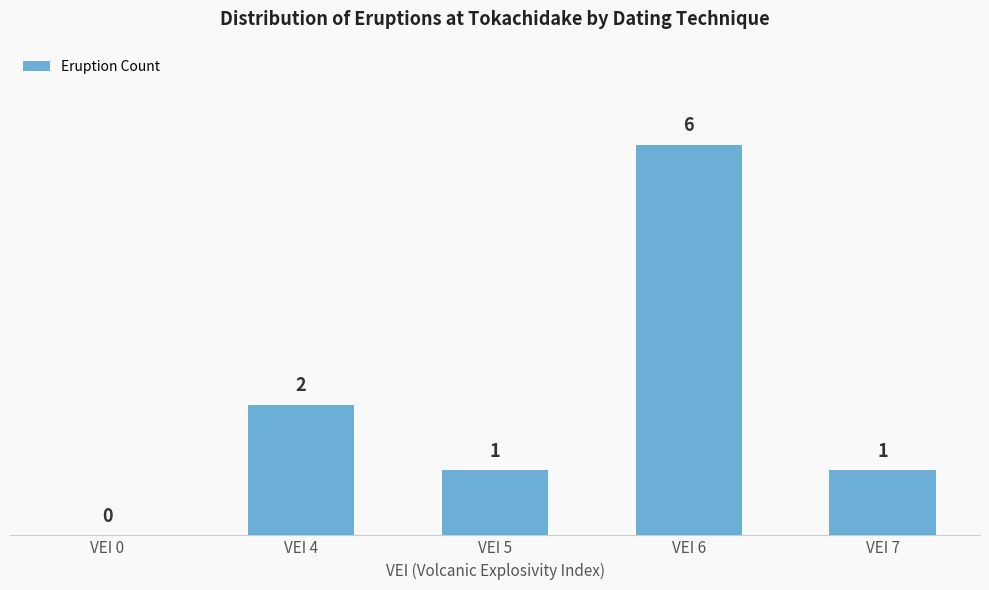

Where is the data nearest to the value 3?

VEI 4